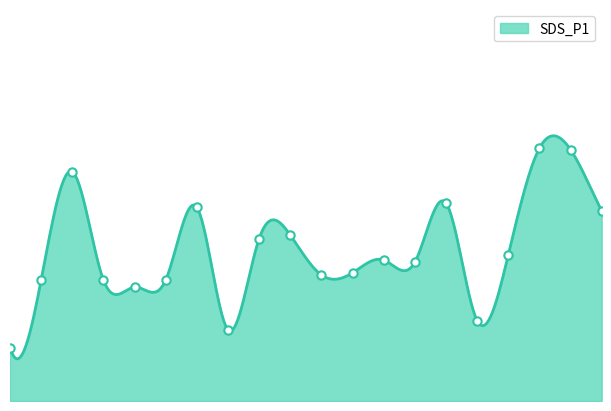

How many values exceed 1?

18